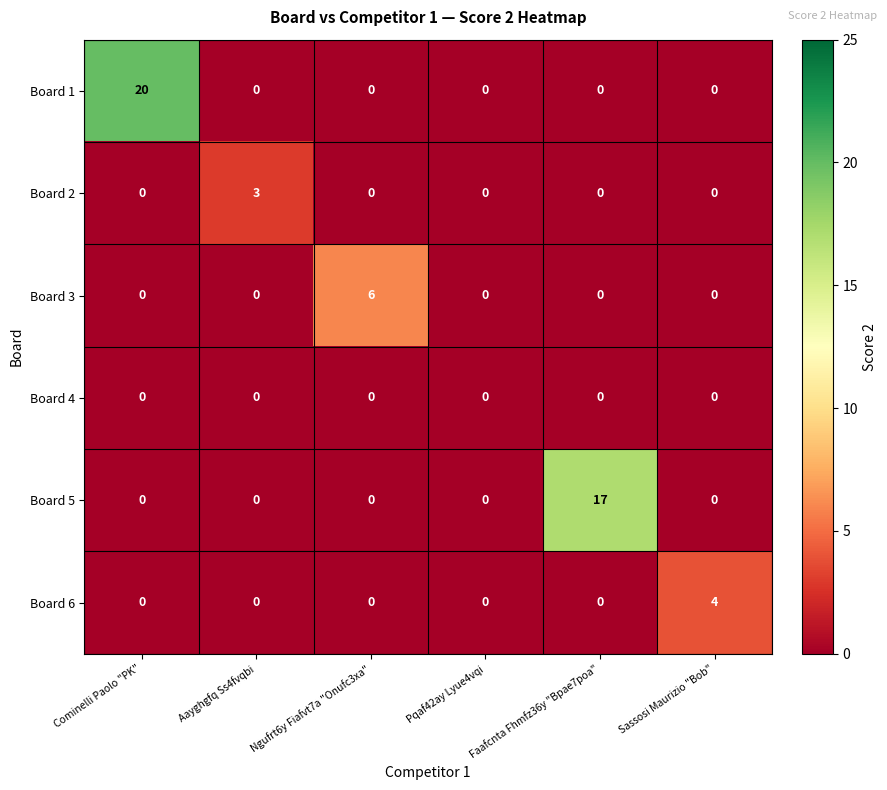

At which label does Board 6 reach its peak?

Sassosi Maurizio "Bob"